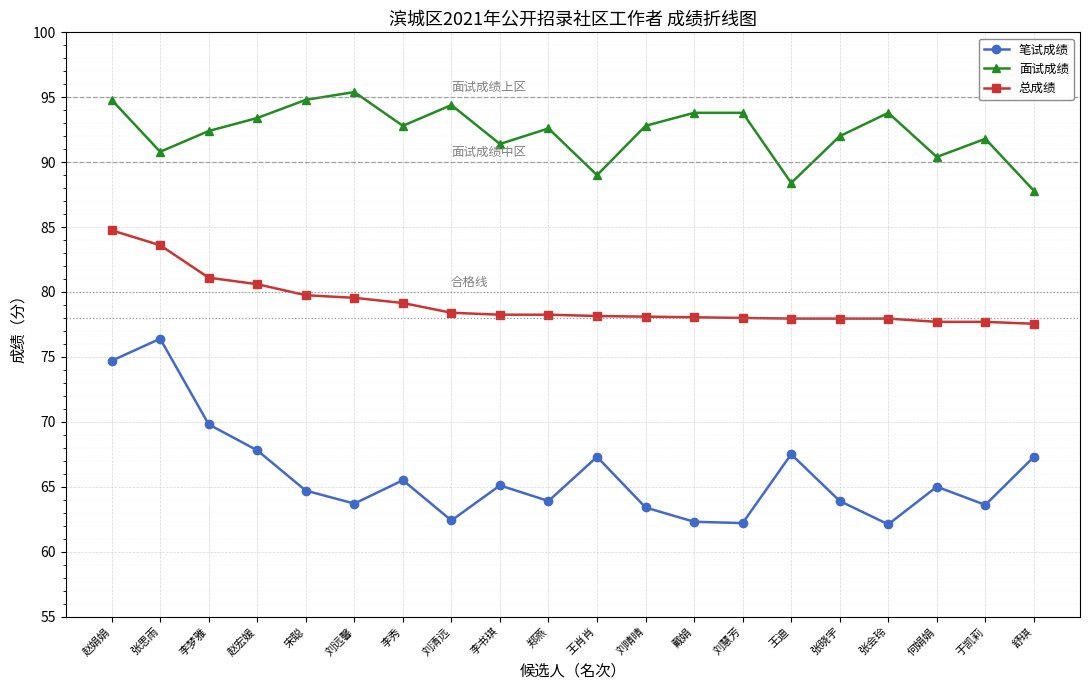

How many series are shown in this chart?

3